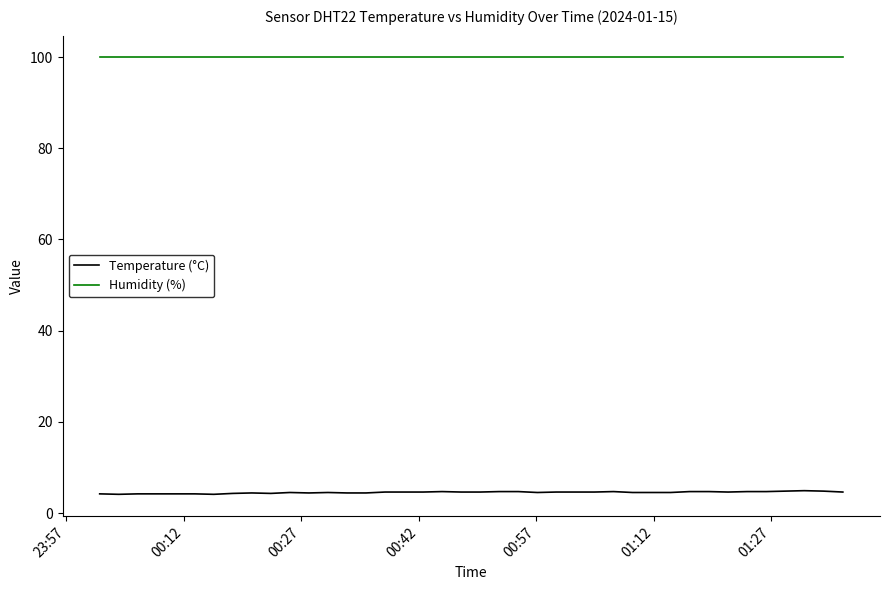

Does the chart have visible grid lines?

No